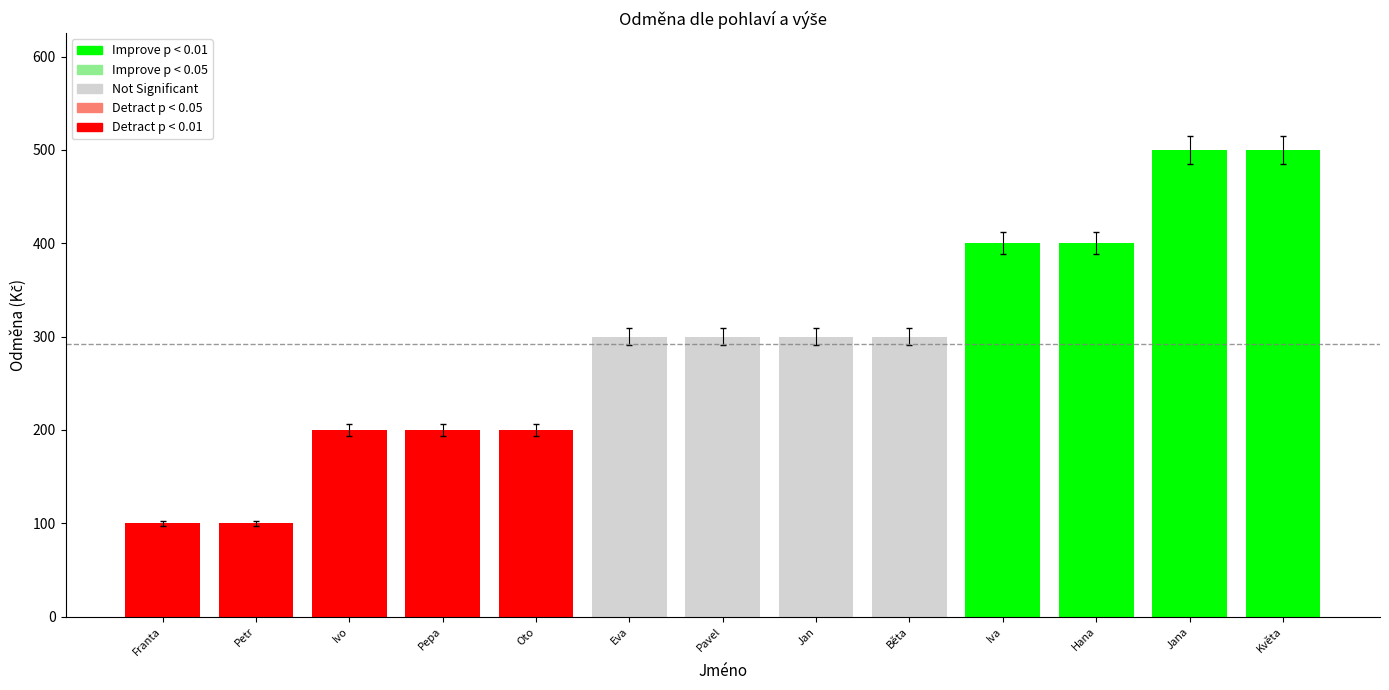

True or false: žena has a value of 174 at Pepa.

False